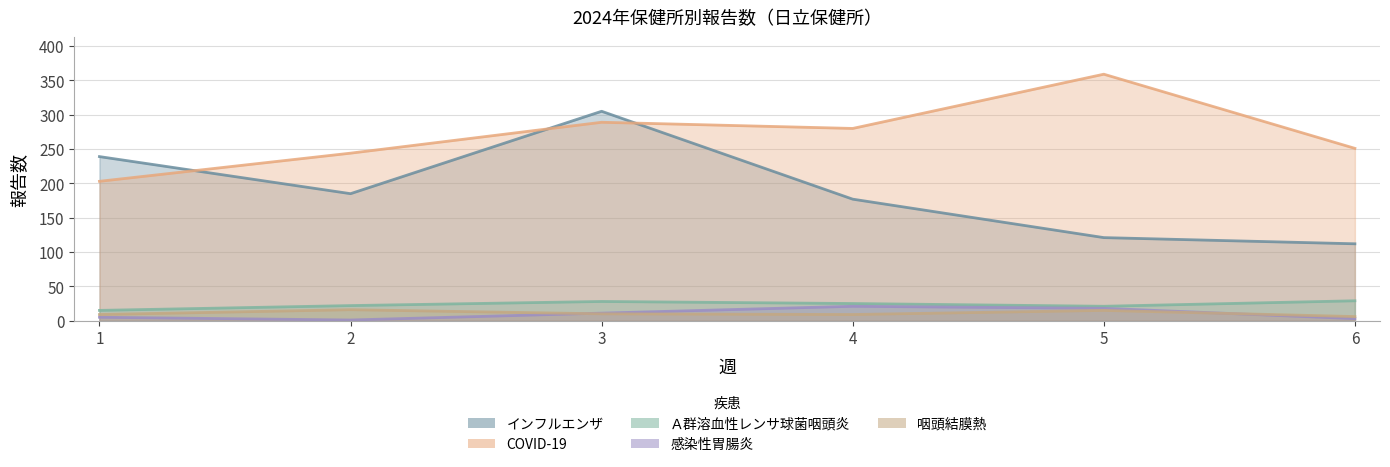

Read the 感染性胃腸炎 value at 4.

21